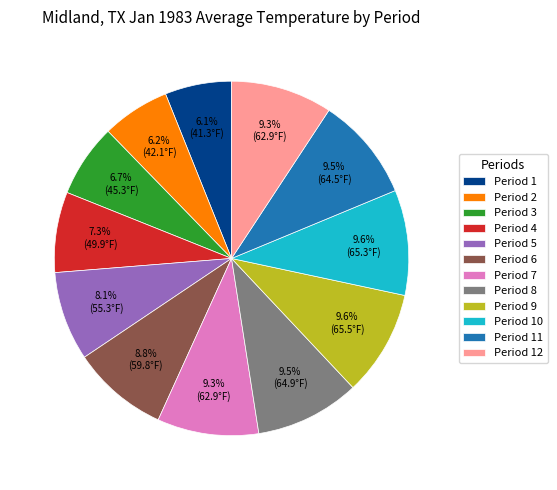

What percentage is the Period 1 slice, to the nearest percent?

6%